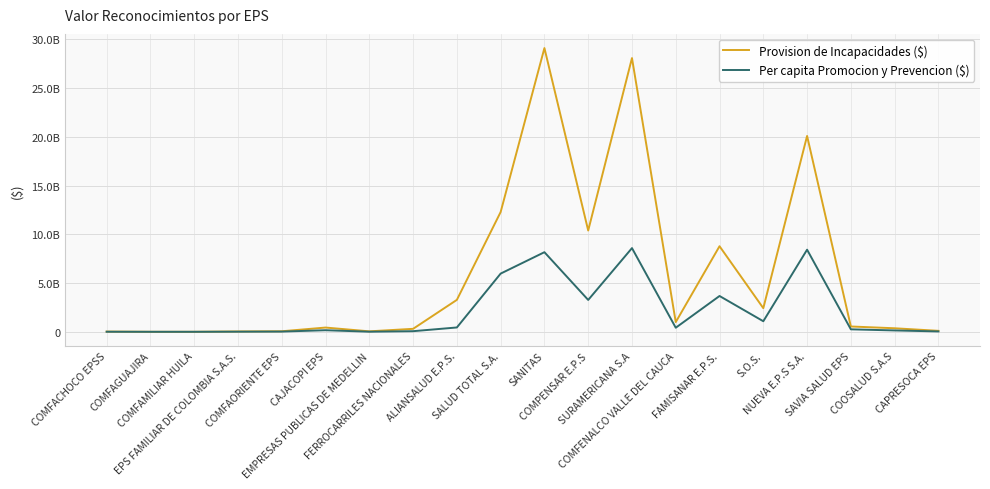

The value of Per capita Promocion y Prevencion ($) at EPS FAMILIAR DE COLOMBIA S.A.S. is 17855275. True or false?

False